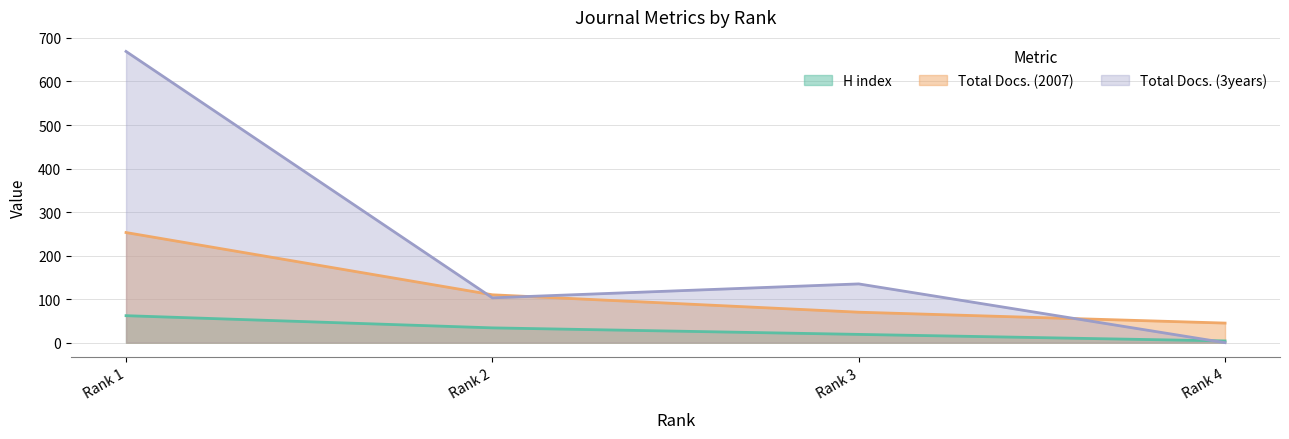

What is the sum of all Total Docs. (2007) values?

478